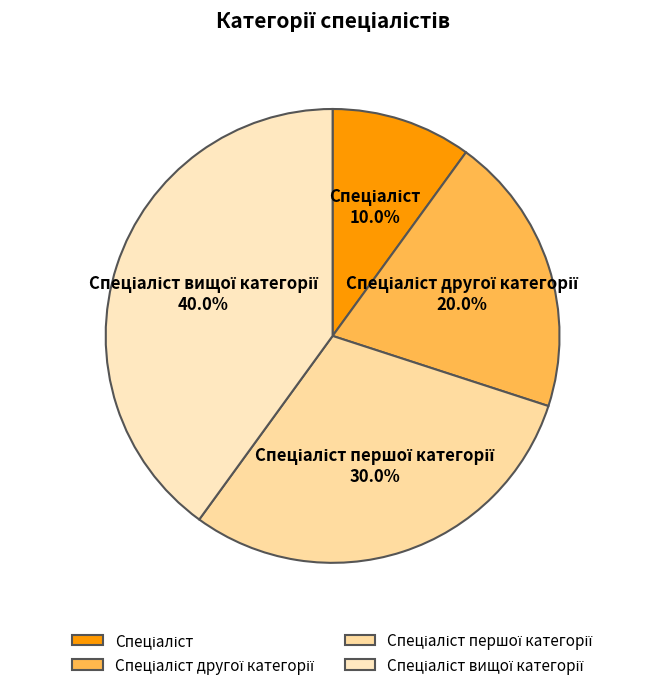

How many slices are in this pie chart?

4